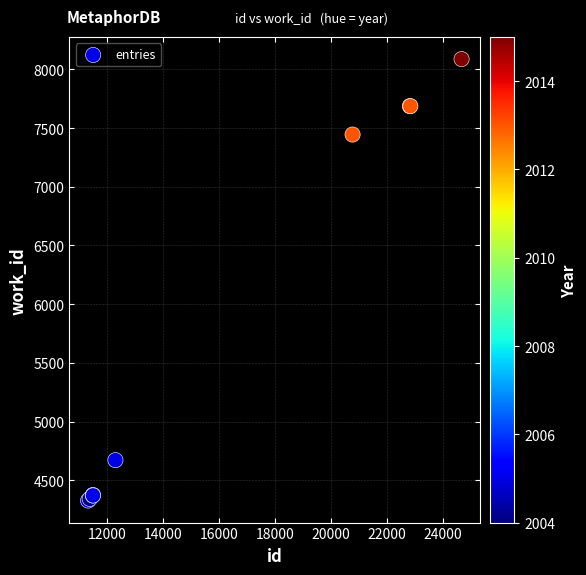

What Y value in the scatter plot is closest to 6207?

7445